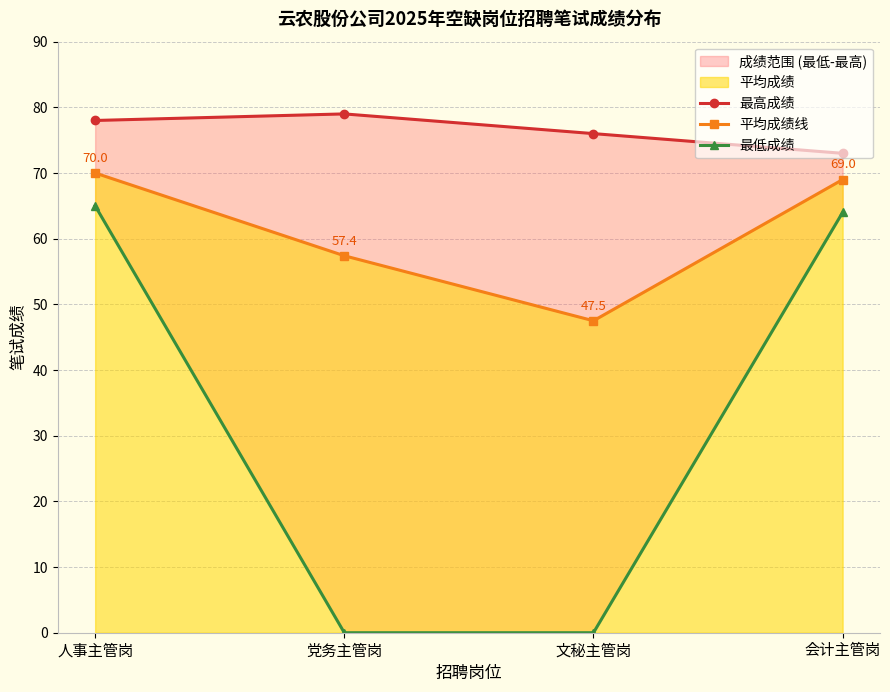

Is the value of 最高成绩 at 党务主管岗 greater than the value of 最低成绩 at 会计主管岗?

Yes